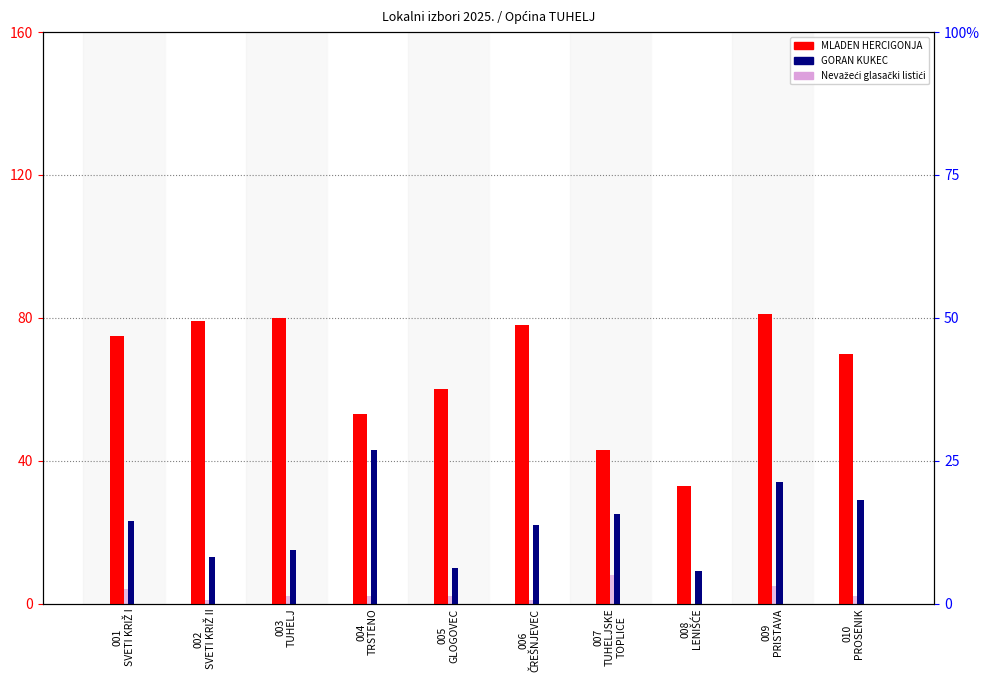

Reading left to right, what are all the values shown in this chart?

MLADEN HERCIGONJA: 001
SVETI KRIŽ I=75	002
SVETI KRIŽ II=79	003
TUHELJ=80	004
TRSTENO=53	005
GLOGOVEC=60	006
ČREŠNJEVEC=78	007
TUHELJSKE
TOPLICE=43	008
LENIŠĆE=33	009
PRISTAVA=81	010
PROSENIK=70
GORAN KUKEC: 001
SVETI KRIŽ I=23	002
SVETI KRIŽ II=13	003
TUHELJ=15	004
TRSTENO=43	005
GLOGOVEC=10	006
ČREŠNJEVEC=22	007
TUHELJSKE
TOPLICE=25	008
LENIŠĆE=9	009
PRISTAVA=34	010
PROSENIK=29
Nevažeći glasački listići: 001
SVETI KRIŽ I=4	002
SVETI KRIŽ II=1	003
TUHELJ=2	004
TRSTENO=2	005
GLOGOVEC=2	006
ČREŠNJEVEC=1	007
TUHELJSKE
TOPLICE=8	008
LENIŠĆE=0	009
PRISTAVA=5	010
PROSENIK=2